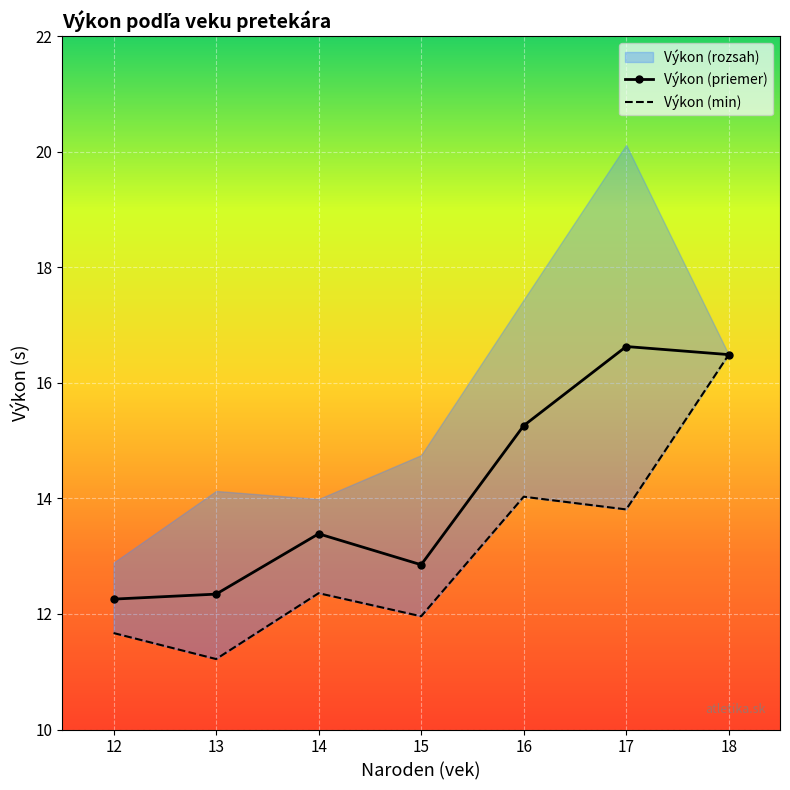

At which label does Výkon (priemer) first exceed 13?

14